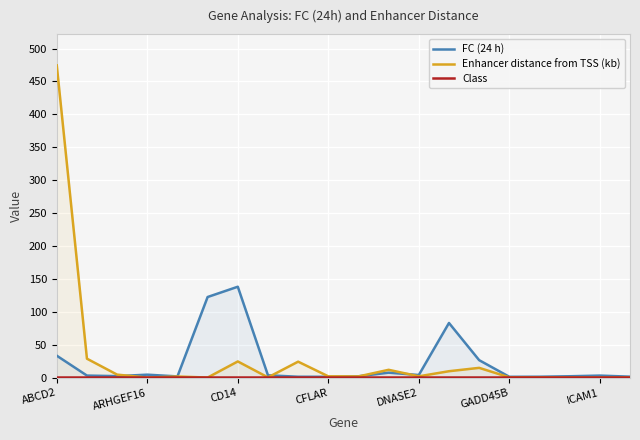

What is the difference between the FC (24 h) values at 13 and 10?

80.9